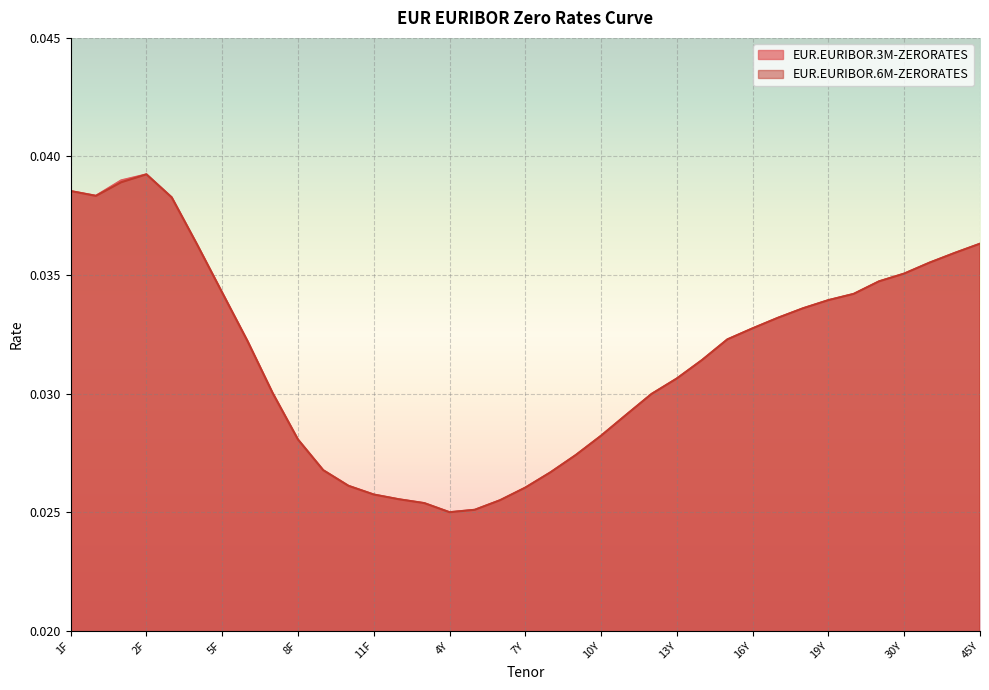

Reading left to right, what are all the values shown in this chart?

EUR.EURIBOR.3M-ZERORATES: 0.0	0.0	0.0	0.0	0.0	0.0	0.0	0.0	0.0	0.0	0.0	0.0	0.0	0.0	0.0	0.0	0.0	0.0	0.0	0.0	0.0	0.0	0.0	0.0	0.0	0.0	0.0	0.0	0.0	0.0	0.0	0.0	0.0	0.0	0.0	0.0	0.0
EUR.EURIBOR.6M-ZERORATES: 0.0	0.0	0.0	0.0	0.0	0.0	0.0	0.0	0.0	0.0	0.0	0.0	0.0	0.0	0.0	0.0	0.0	0.0	0.0	0.0	0.0	0.0	0.0	0.0	0.0	0.0	0.0	0.0	0.0	0.0	0.0	0.0	0.0	0.0	0.0	0.0	0.0